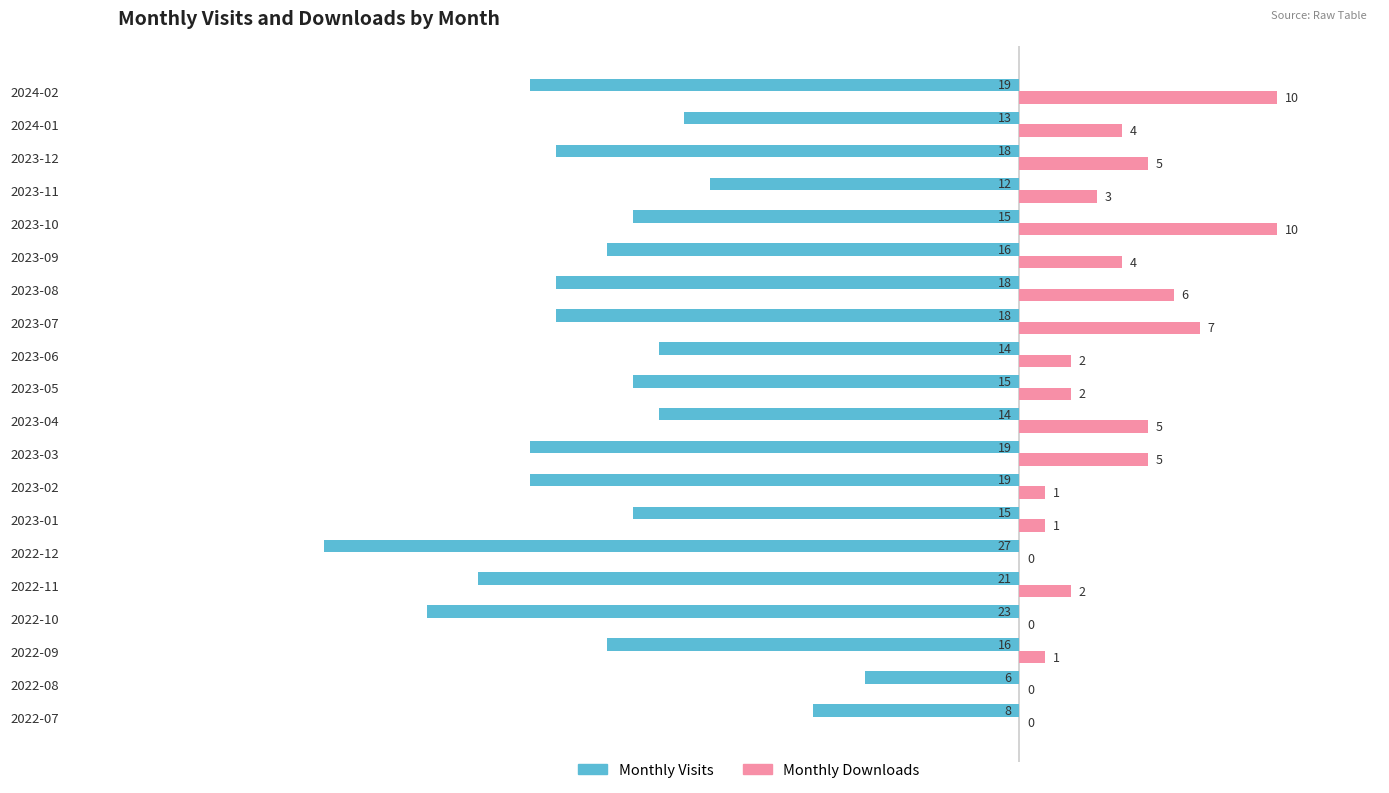

How many series are shown in this chart?

2